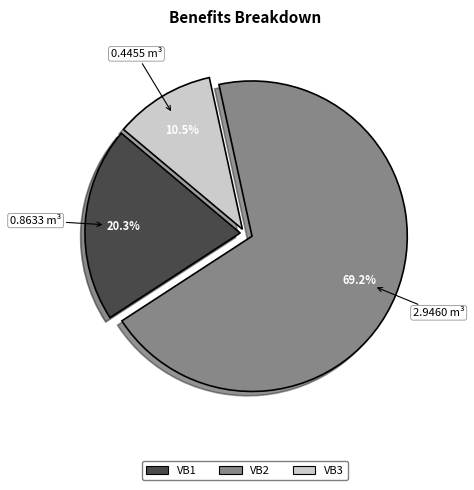

How many slices are in this pie chart?

3